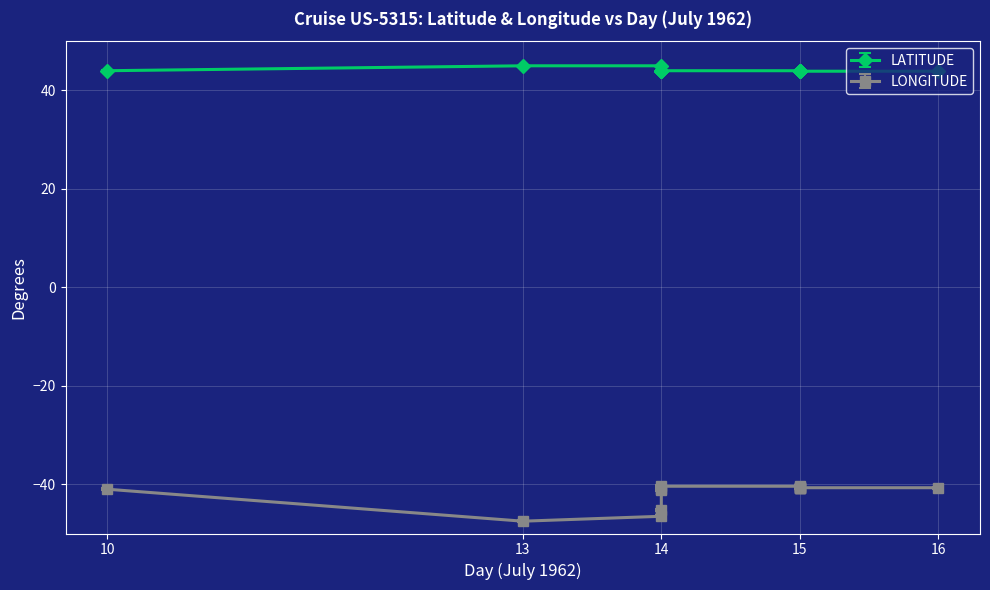

Reading right to left, extract all data points from this chart.

LATITUDE: 16=43.9	15=43.9	15=43.9	15=44.0	15=43.9	15=43.9	15=44.0	14=44.0	14=44.0	14=44.0	14=44.0	14=45.0	13=45.0	10=44.0
LONGITUDE: 16=-40.7	15=-40.7	15=-40.7	15=-40.6	15=-40.7	15=-40.7	15=-40.4	14=-40.4	14=-41.0	14=-41.2	14=-45.3	14=-46.5	13=-47.5	10=-41.0